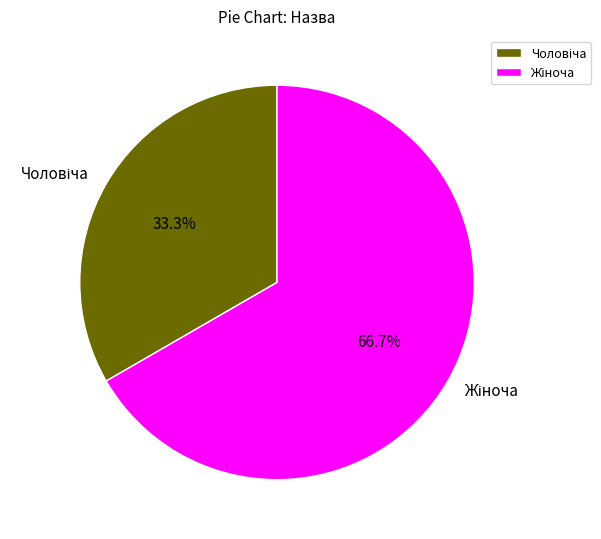

Does any single category account for the majority?

Yes